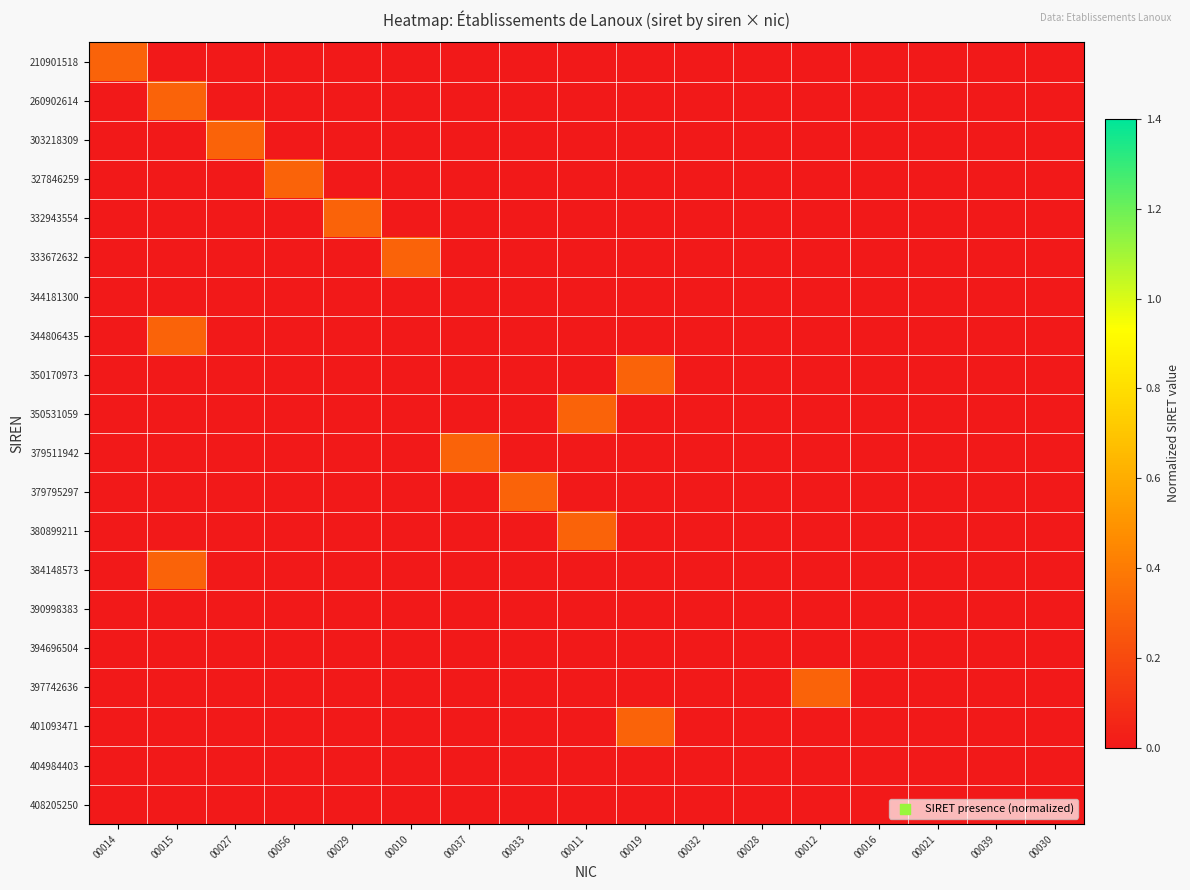

What is the total value across all series at 00056?

0.3